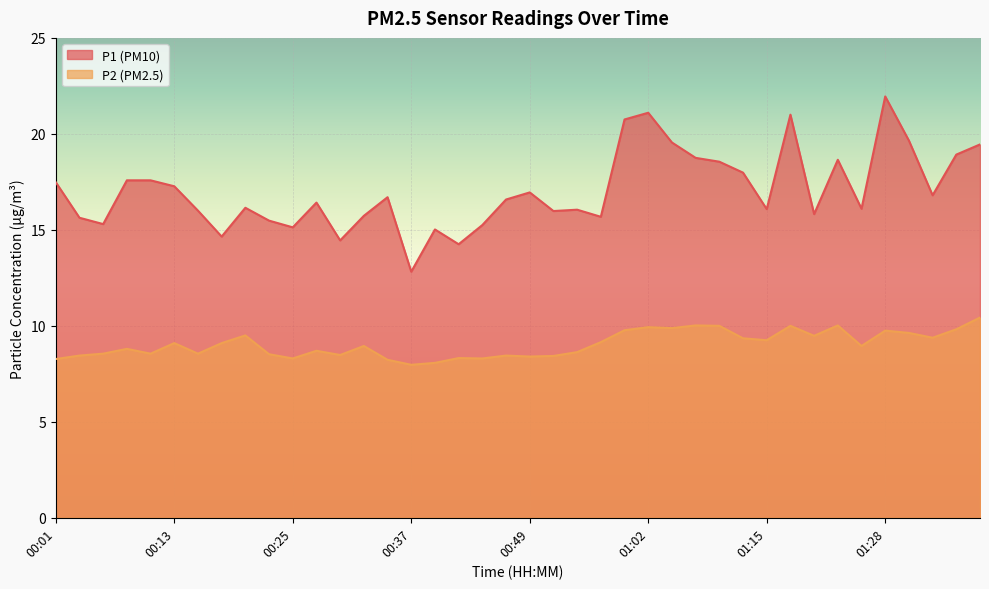

What is the difference between the maximum and second lowest values in the P2 series?

2.4